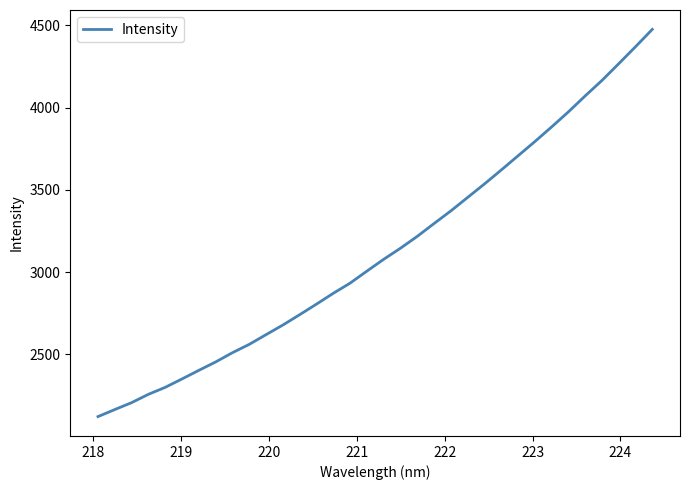

True or false: there are more than 2 points higher than both neighbors.

False